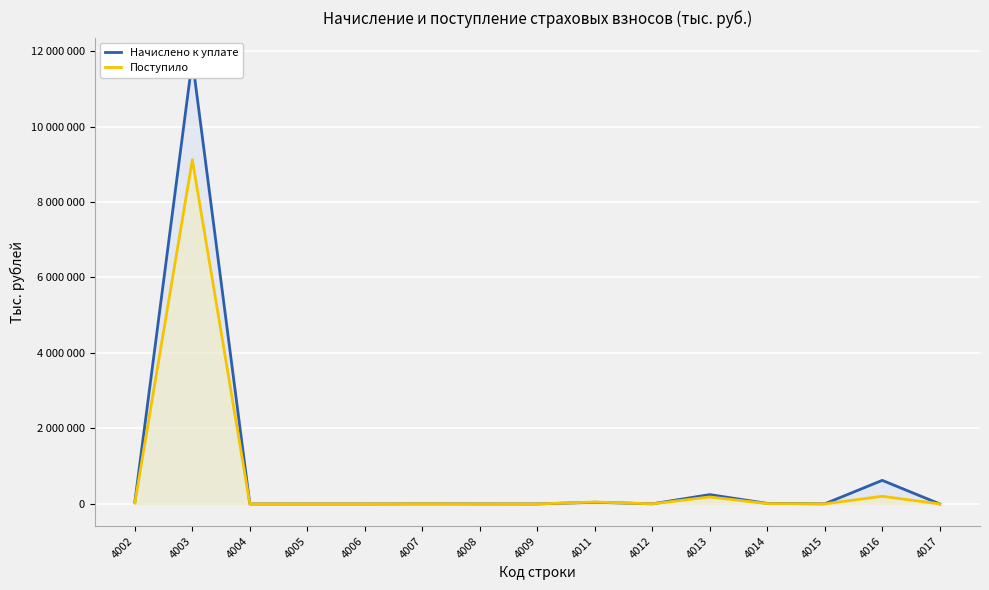

What is the difference between the highest and lowest values at 4014?

5469